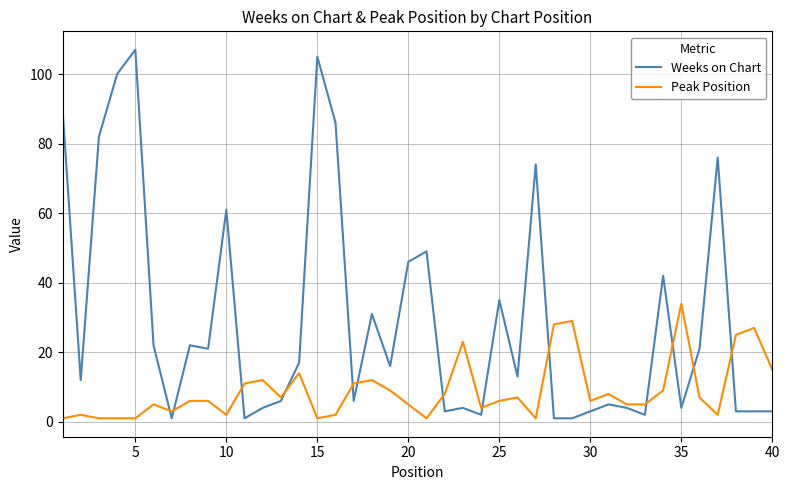

Does the chart display data point markers on the line(s)?

No